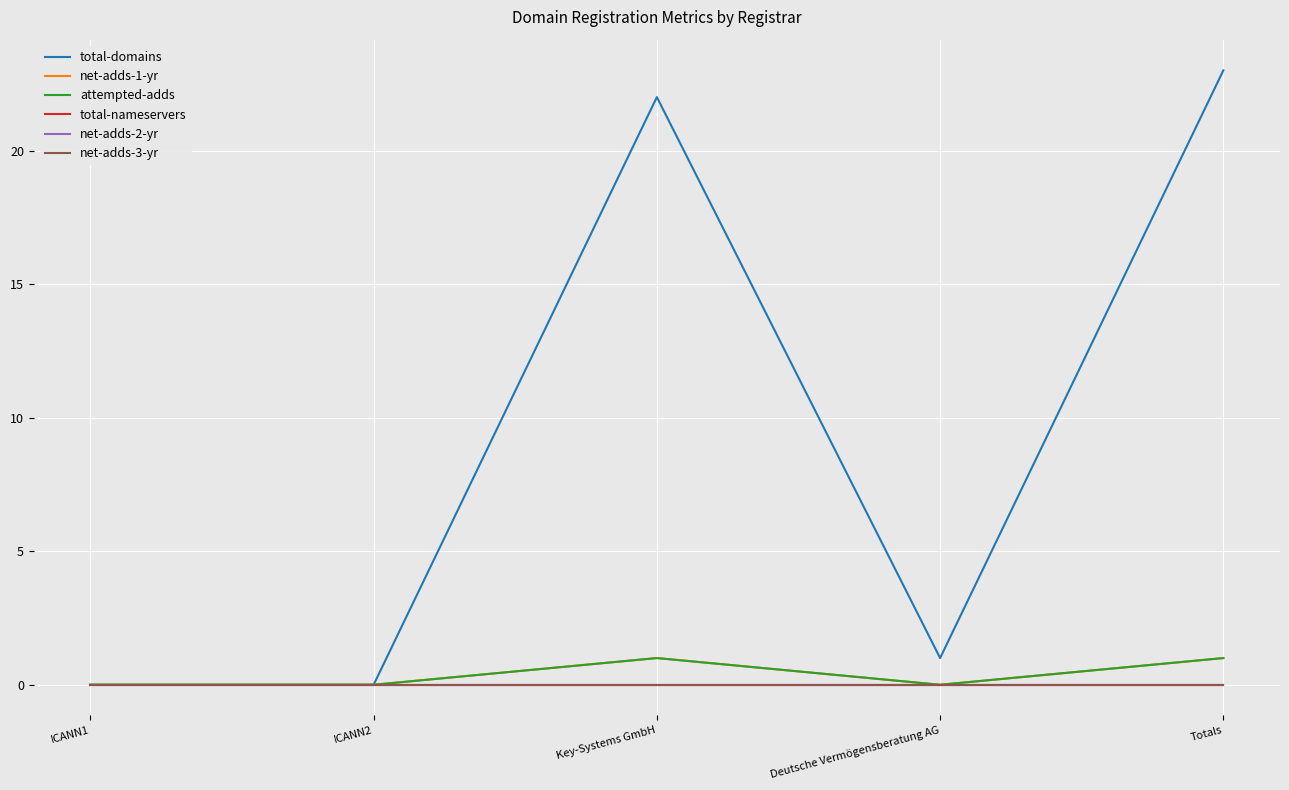

Does the chart display data point markers on the line(s)?

No